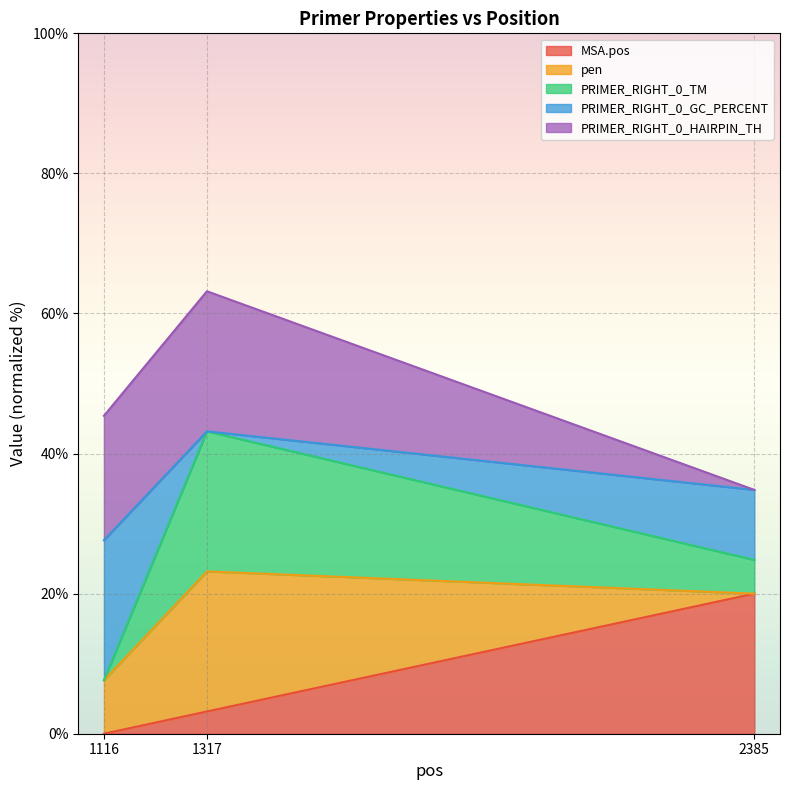

What is the total value across all series at 1116?

45.4